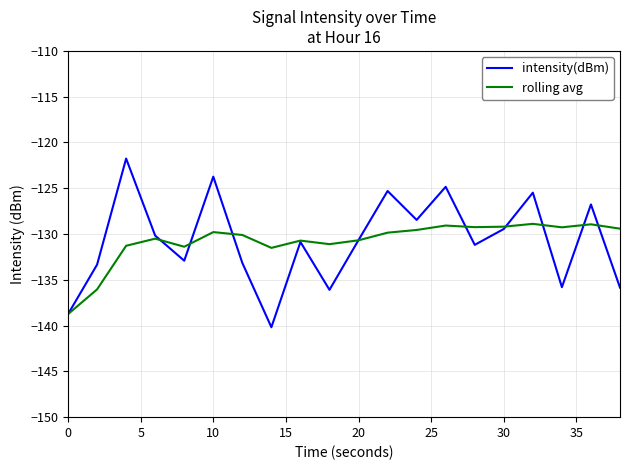

True or false: rolling avg and intensity(dBm) intersect in this chart.

True